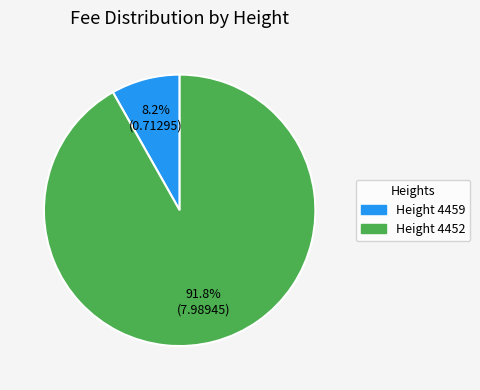

Which has a higher value, Height 4459 or Height 4452?

Height 4452